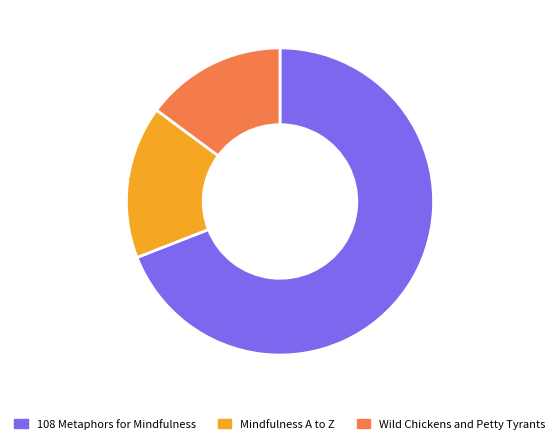

How many slices are in this pie chart?

3